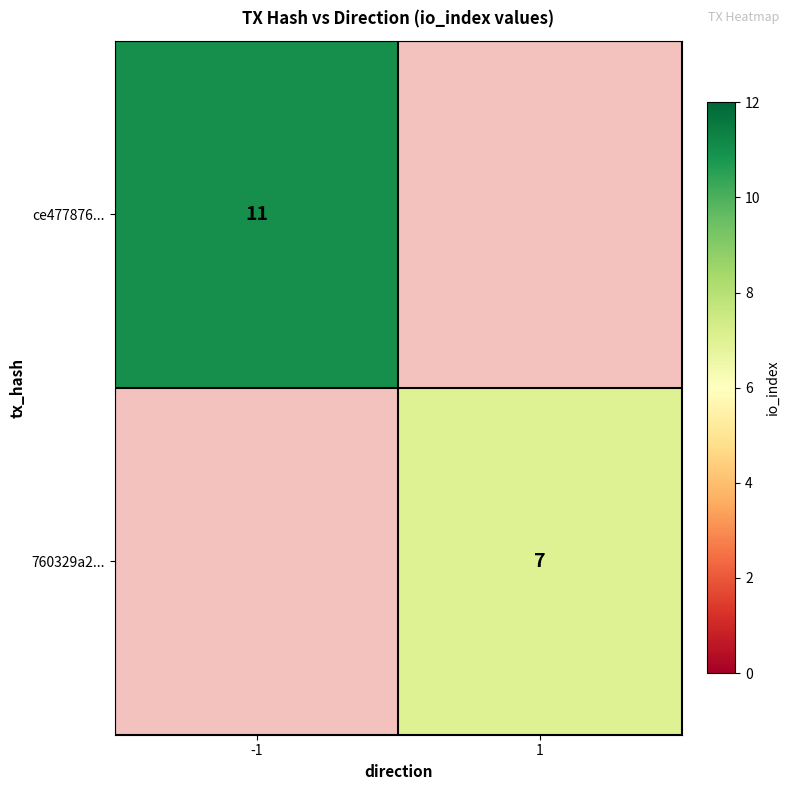

Is it true that ce477876... equals 5 at -1?

False